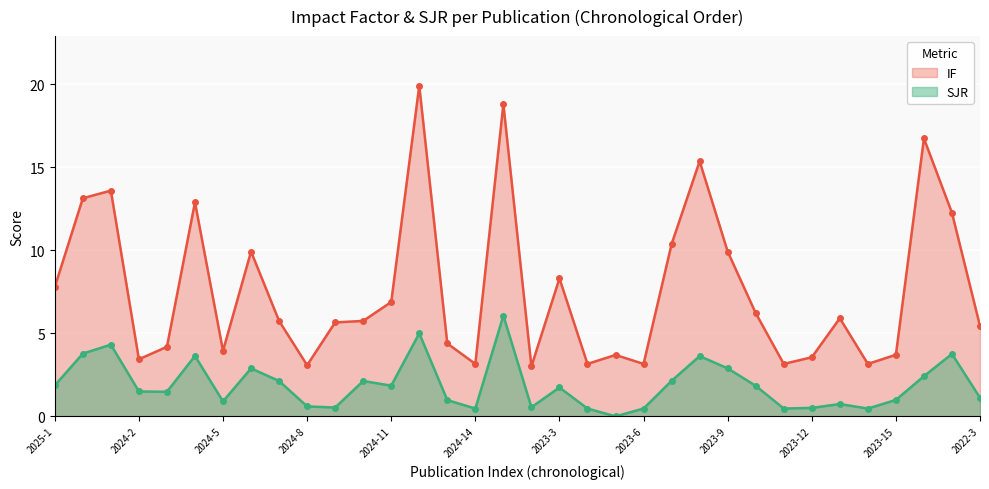

What is the greatest value displayed?

19.9